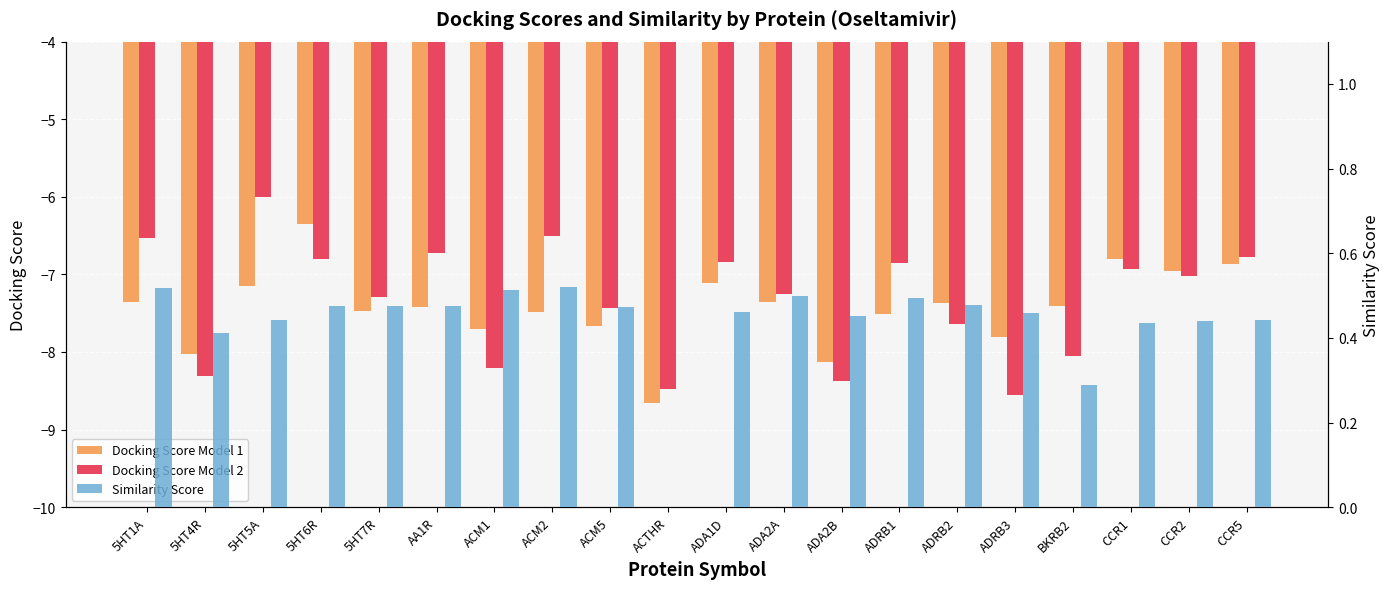

The Docking Score Model 1 series shows -11.2 at CCR2. True or false?

False